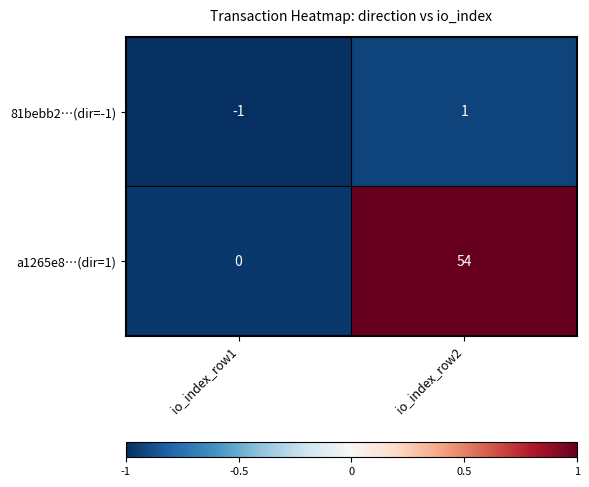

Which series has the widest spread of values?

a1265e8…(dir=1)